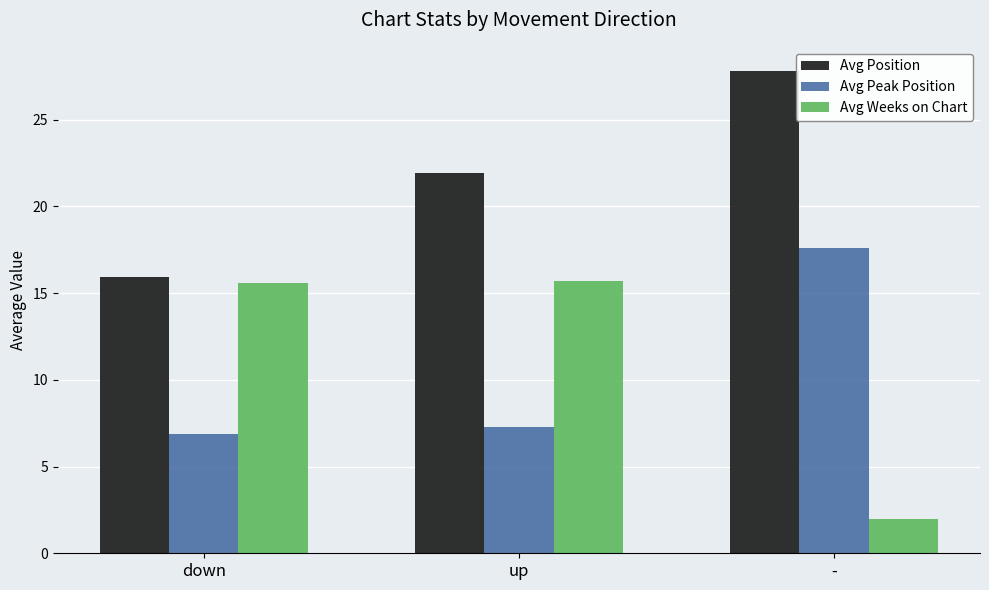

At which category is the sum across all series the highest?

-